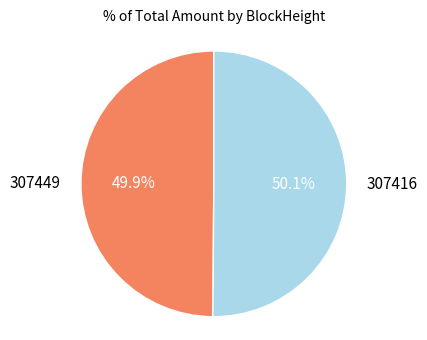

The 307416 slice represents 85% of the pie. True or false?

False